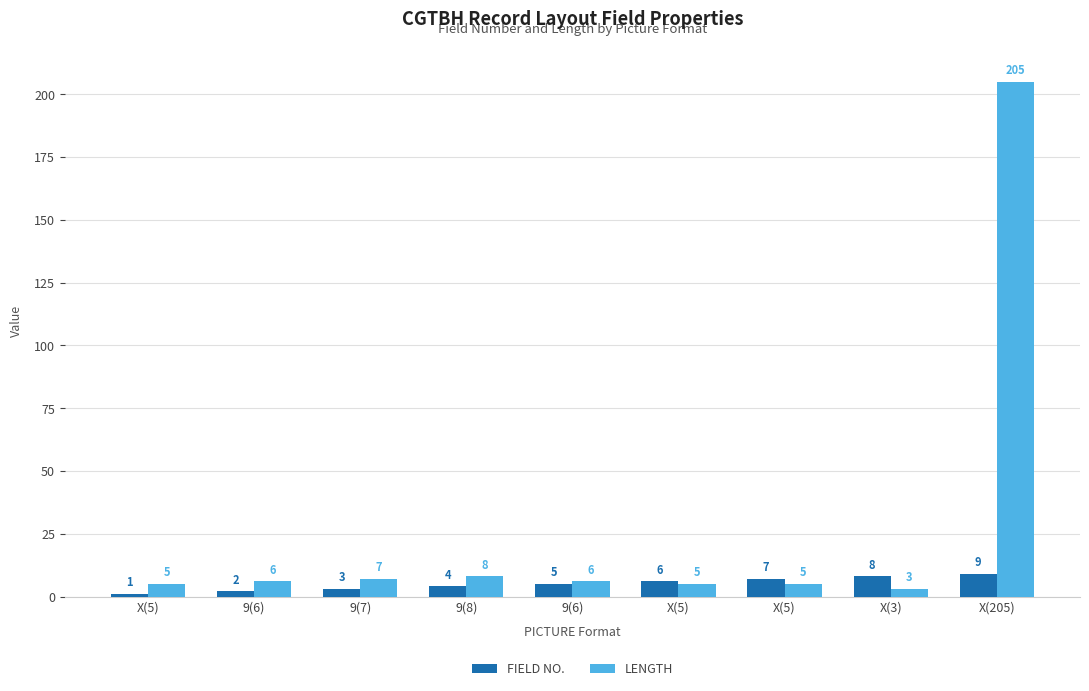

What value does the LENGTH series have at X(205)?

205